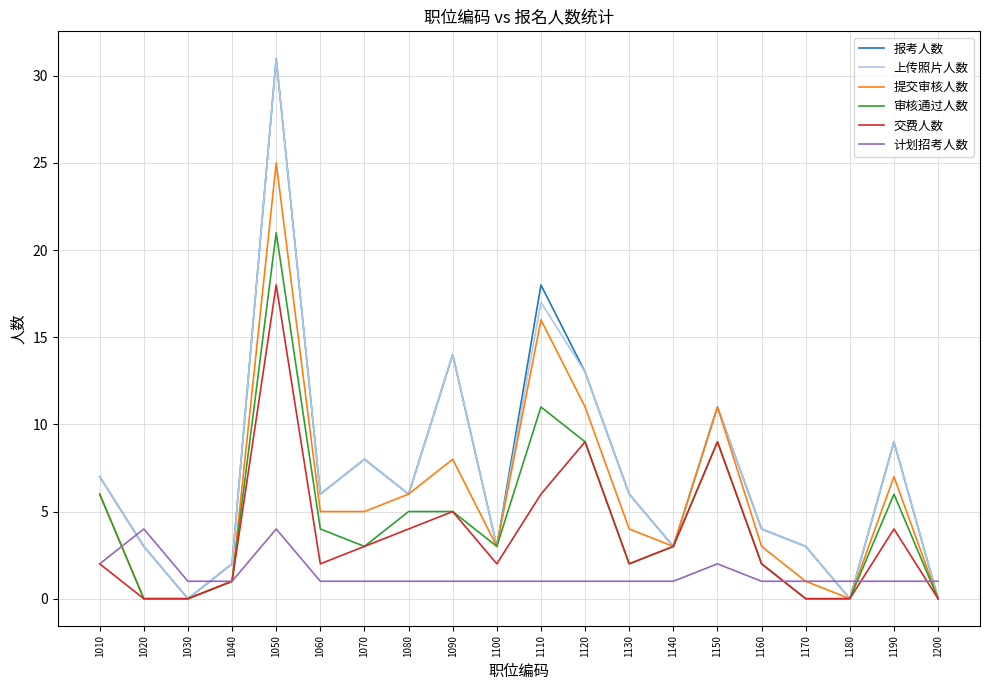

Is it true that 提交审核人数 equals 3 at 1100?

True